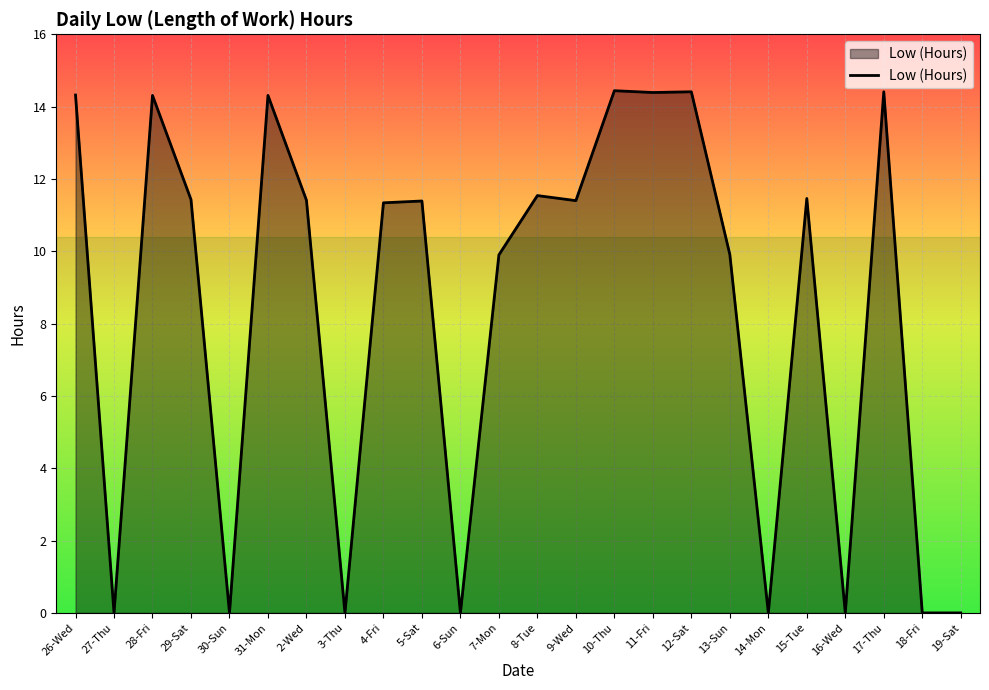

What is the difference between the values at 30-Sun and 13-Sun?

9.9